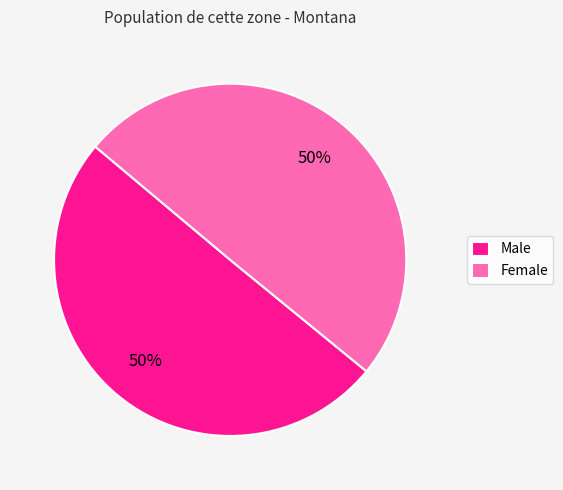

How many slices are in this pie chart?

2